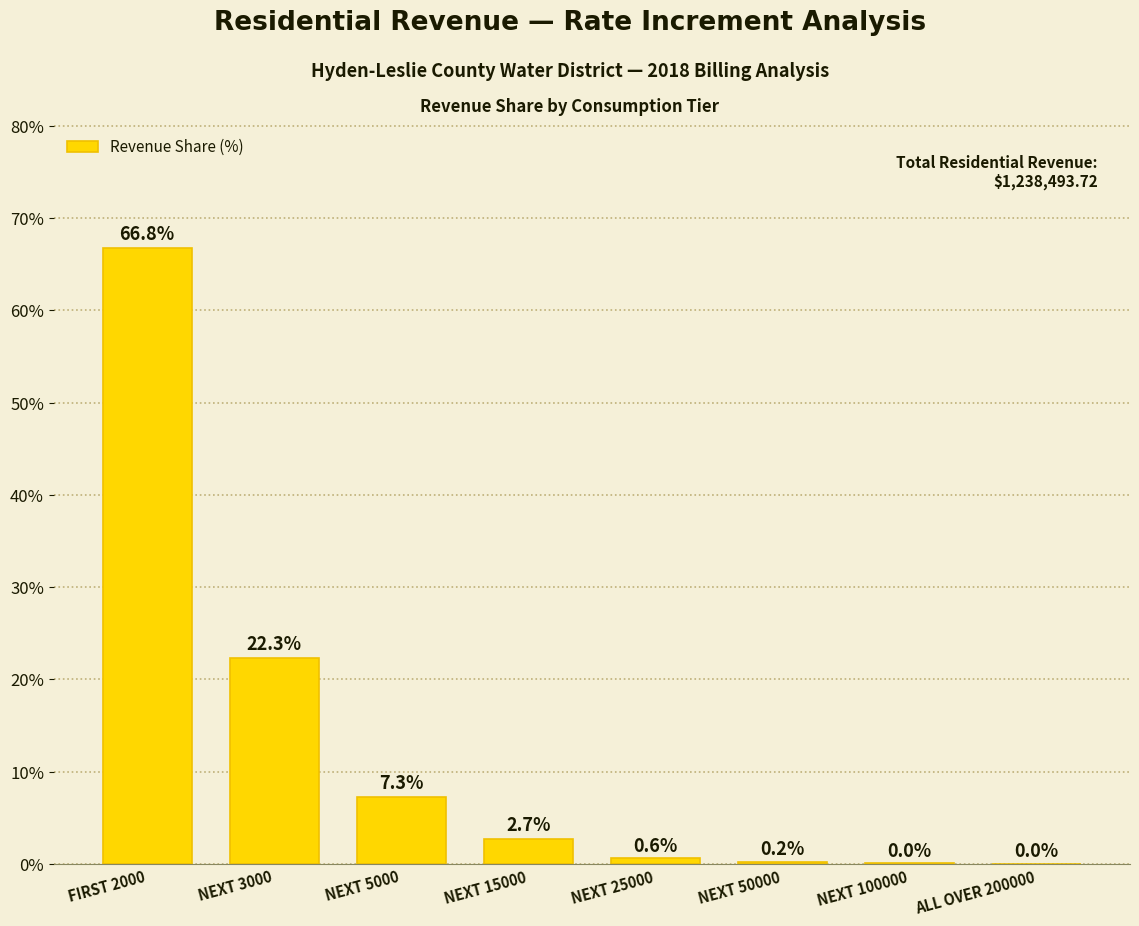

What is the greatest value displayed?

66.8